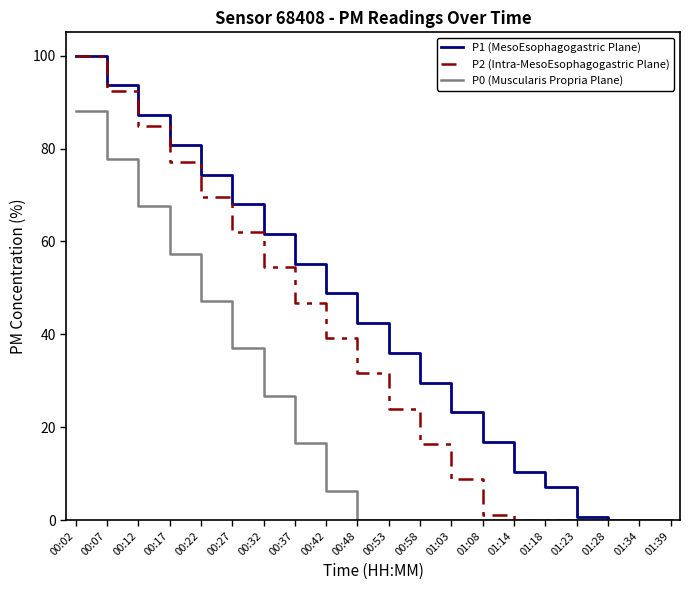

What is the greatest value displayed?

100.0